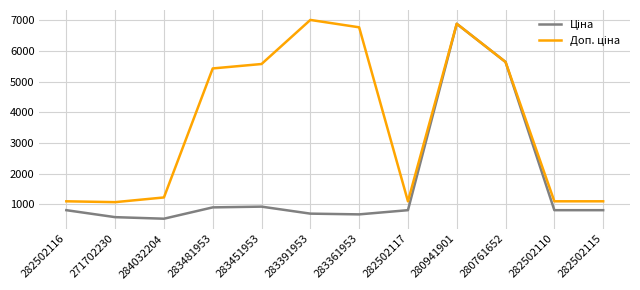

What is the greatest value displayed?

7004.3